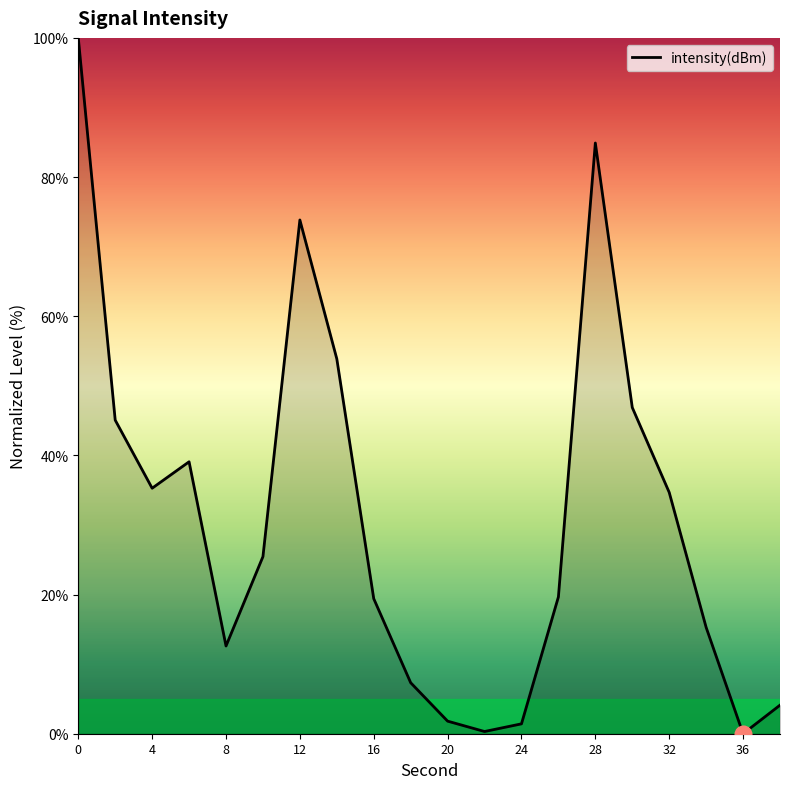

What is the difference between the maximum and minimum values?

100.0